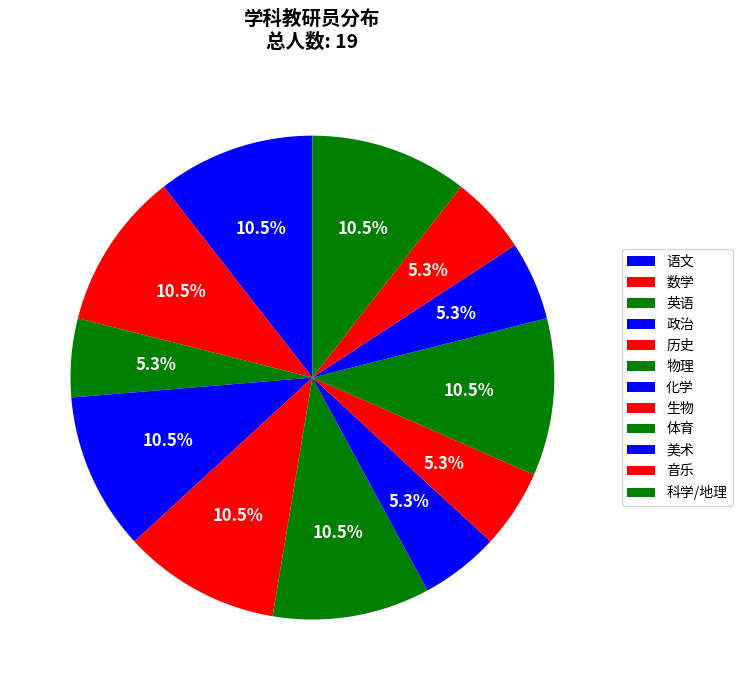

How many slices are in this pie chart?

12